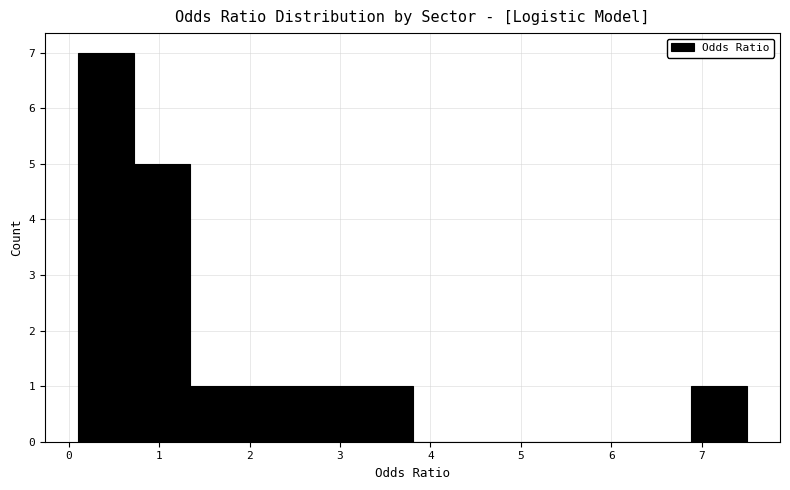

Reading left to right, list every bar in this chart as the range it spans on the x-axis followed by its height. Neither the bar edges nor the heights are printed on the chart, so give them approximately, as read against the axes.

0.1 to 0.7: 7
0.7 to 1.3: 5
1.3 to 2.0: 1
2.0 to 2.6: 1
2.6 to 3.2: 1
3.2 to 3.8: 1
3.8 to 4.4: 0
4.4 to 5.0: 0
5.0 to 5.6: 0
5.6 to 6.3: 0
6.3 to 6.9: 0
6.9 to 7.5: 1